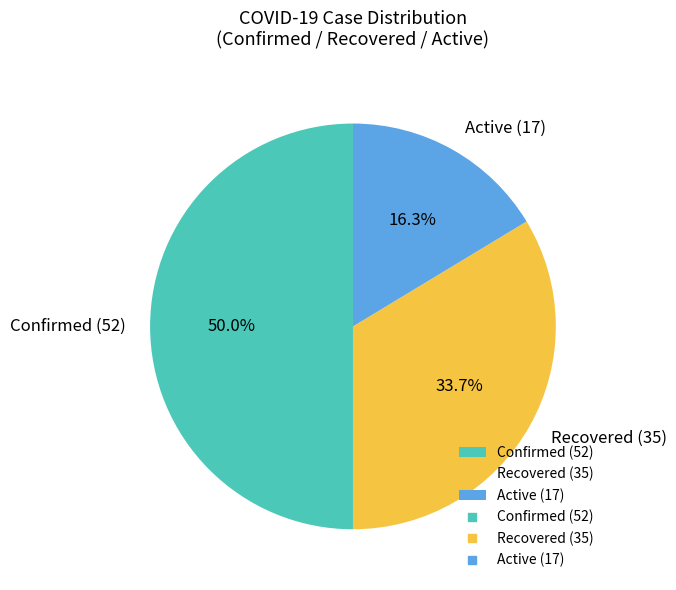

How many slices are in this pie chart?

3